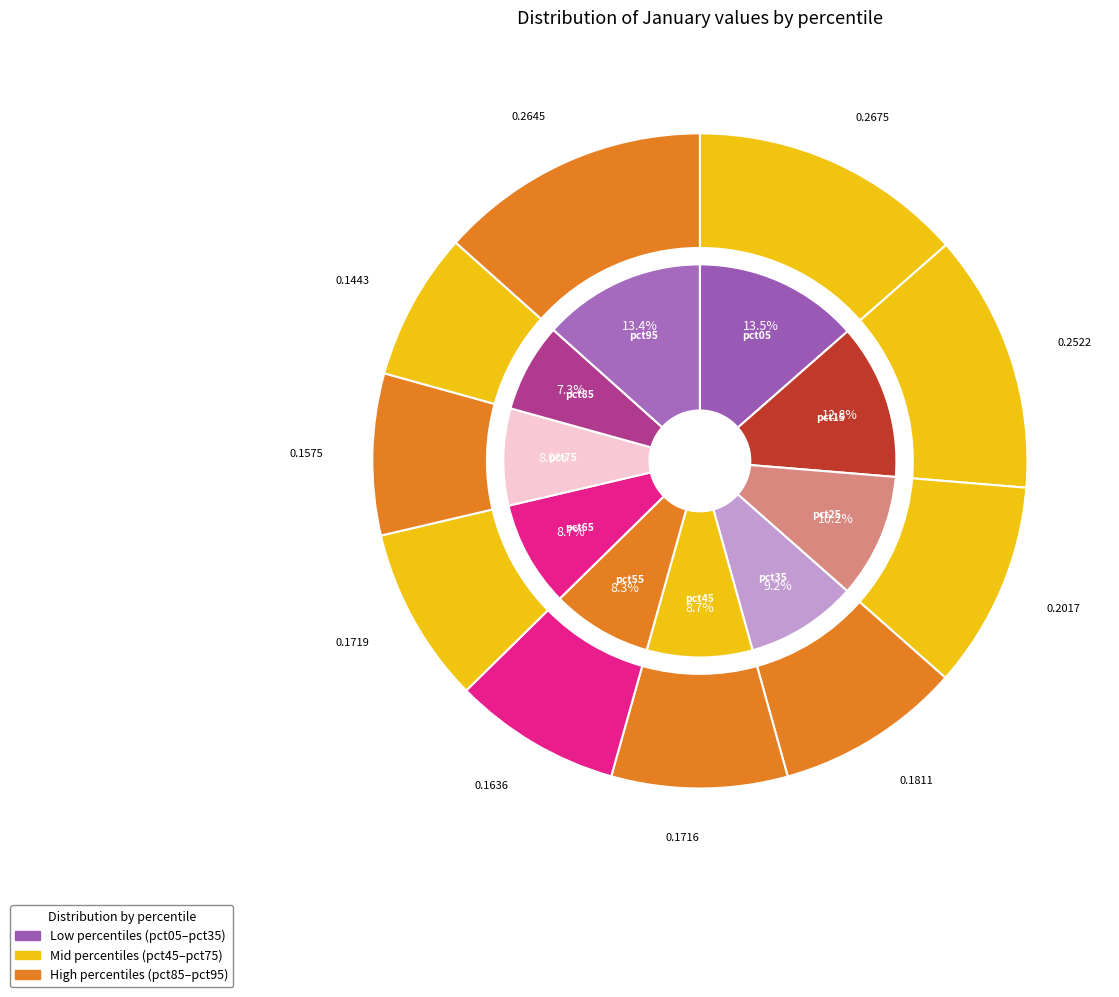

Is it true that pct45 is 9% of the pie?

True